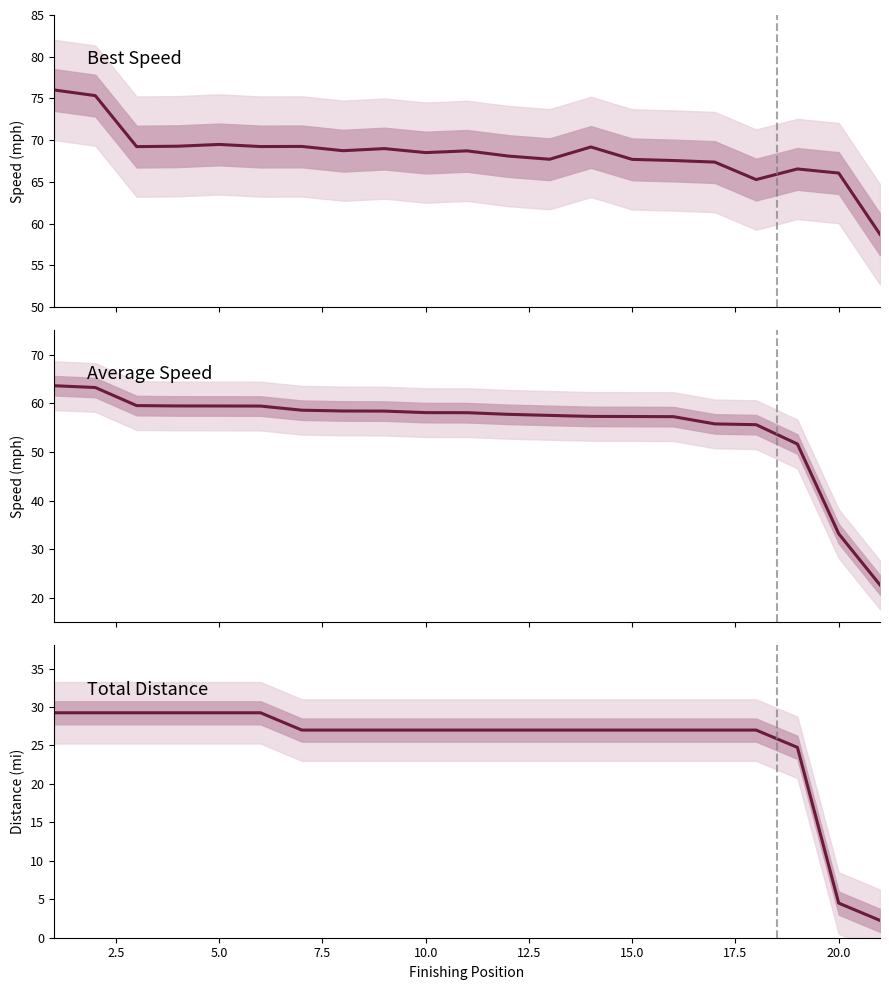

How many series are shown in this chart?

3